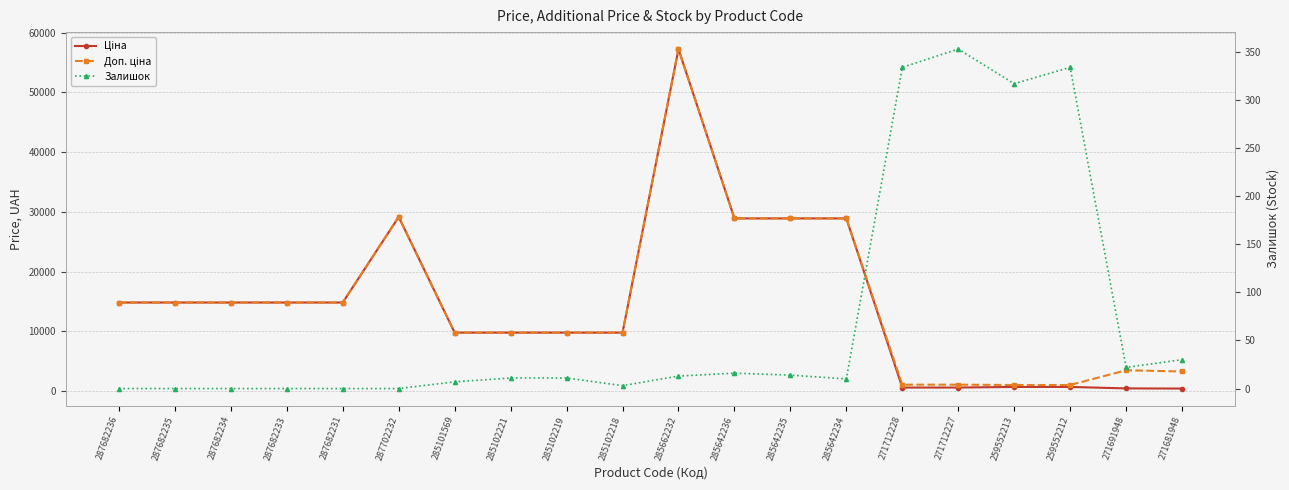

Rank the series by their maximum value, from lowest to highest.

Залишок, Ціна, Доп. ціна